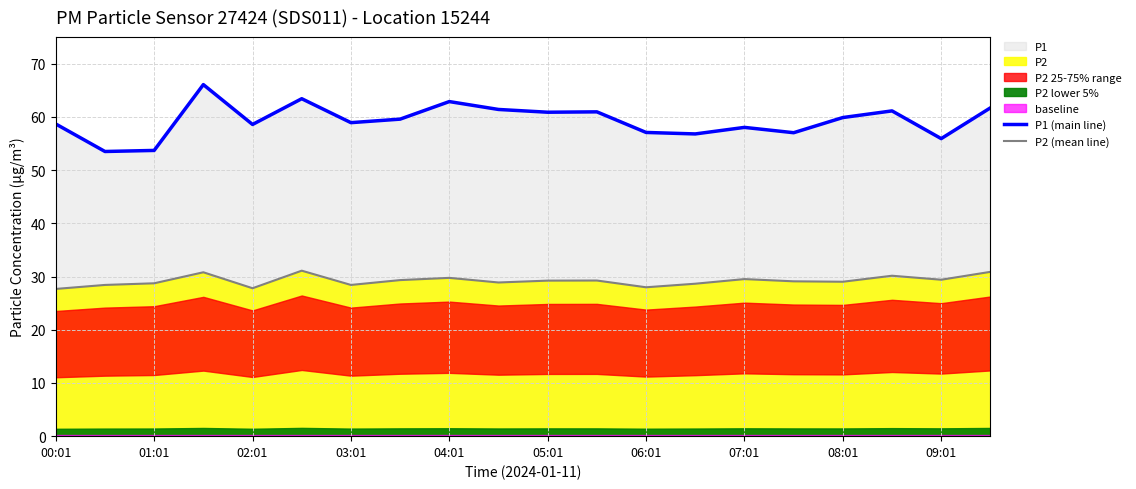

What is the lowest value of the P1 (main line) series?

53.5